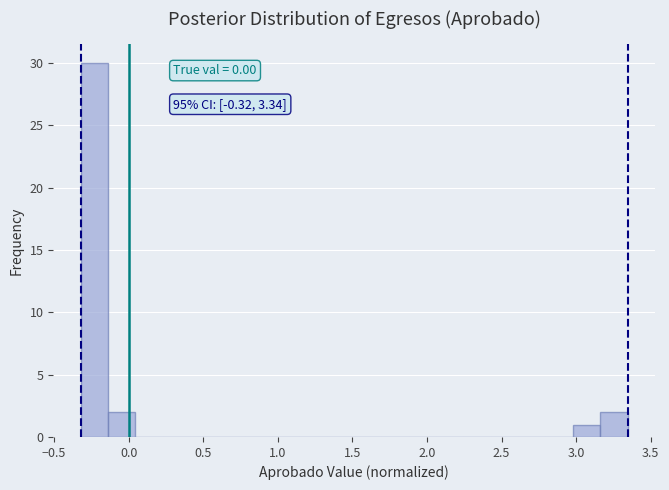

Read against the x-axis, roughly where is the centre of the tallest bar?

-0.25